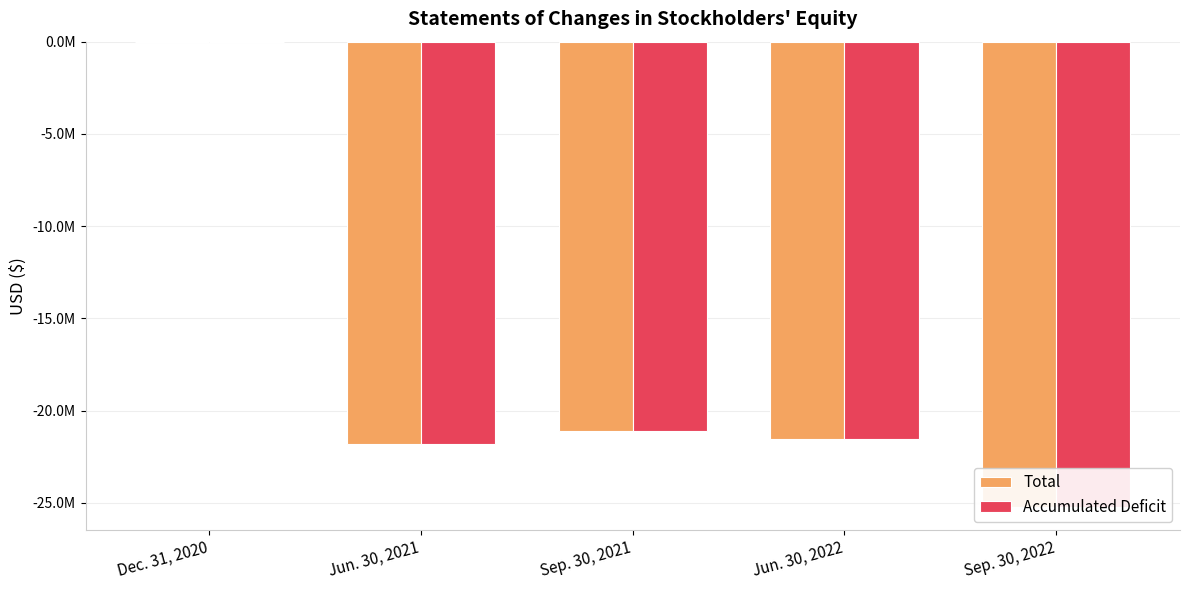

What is the label of the 4th bar from the left?

Jun. 30, 2022